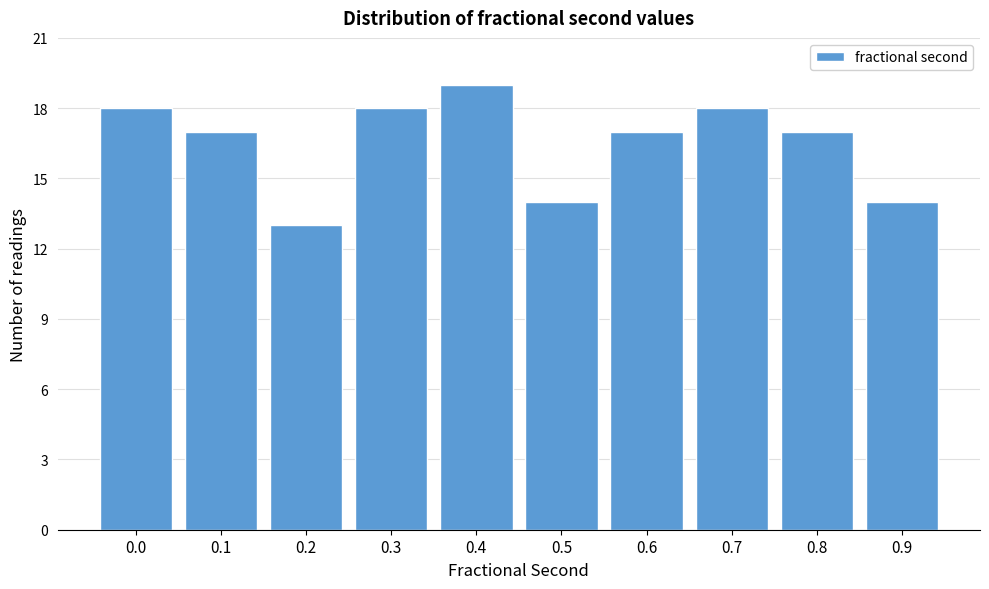

Reading left to right, extract all data points from this chart.

0.0=18	0.1=17	0.2=13	0.3=18	0.4=19	0.5=14	0.6=17	0.7=18	0.8=17	0.9=14